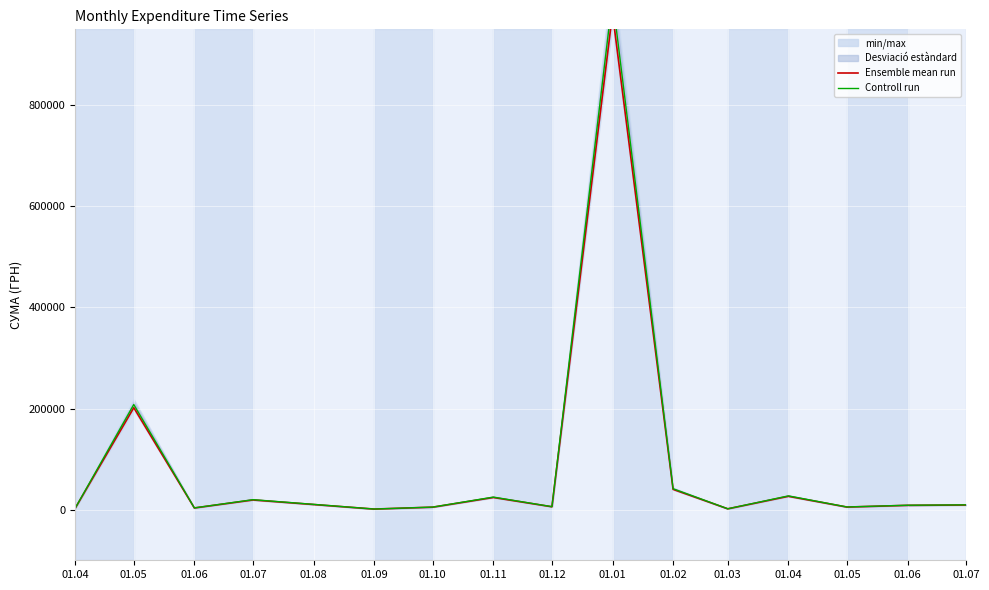

In Controll run, how many points are lower than both neighbors (excluding endpoints)?

5